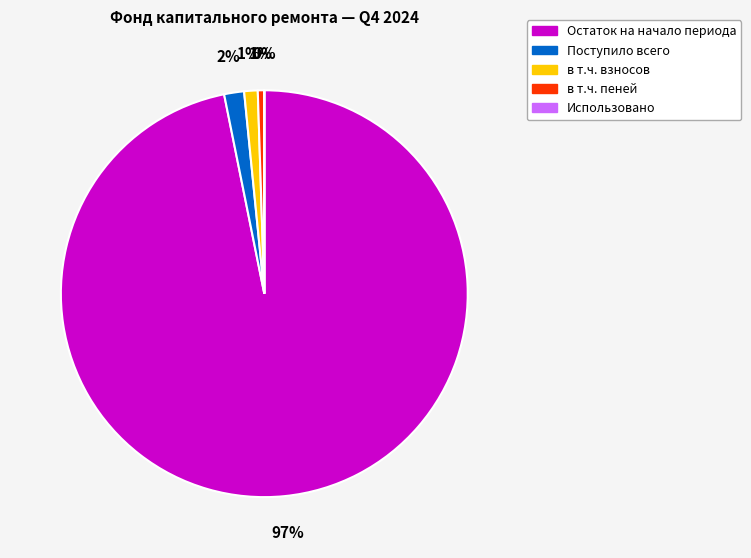

Do в т.ч. взносов and в т.ч. пеней together represent more than half of the pie?

No